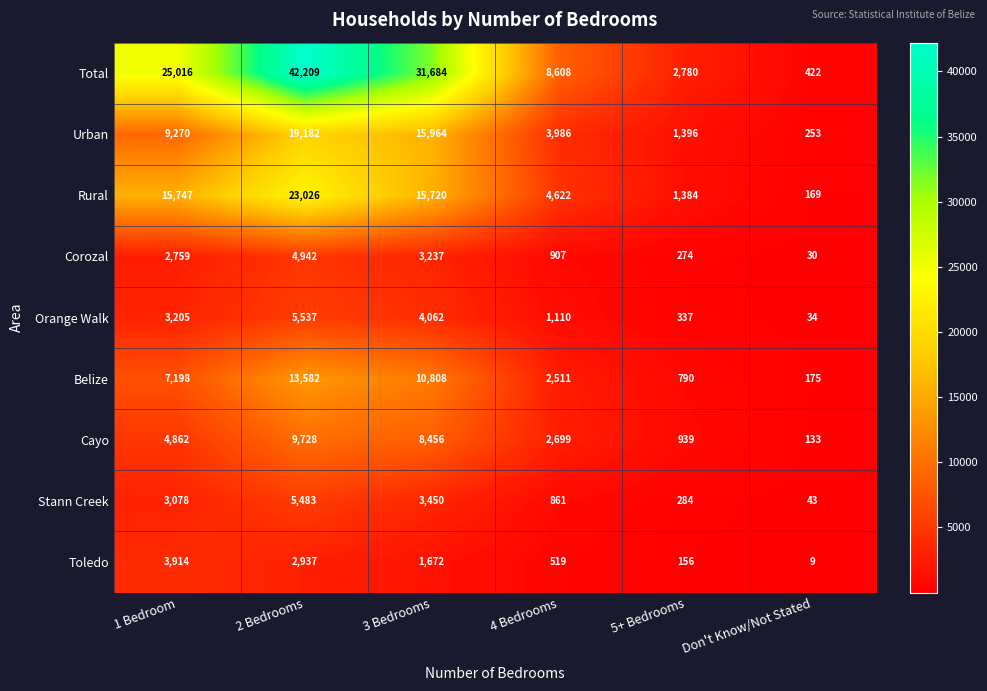

Which series has the largest range (max minus min)?

Total